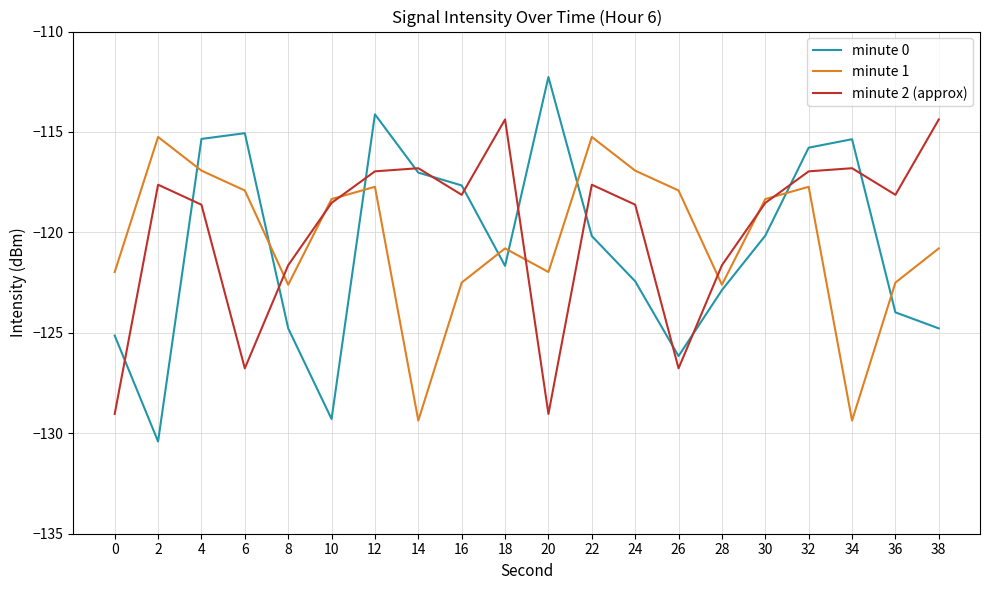

The minute 2 (approx) series shows -169.0 at 26. True or false?

False